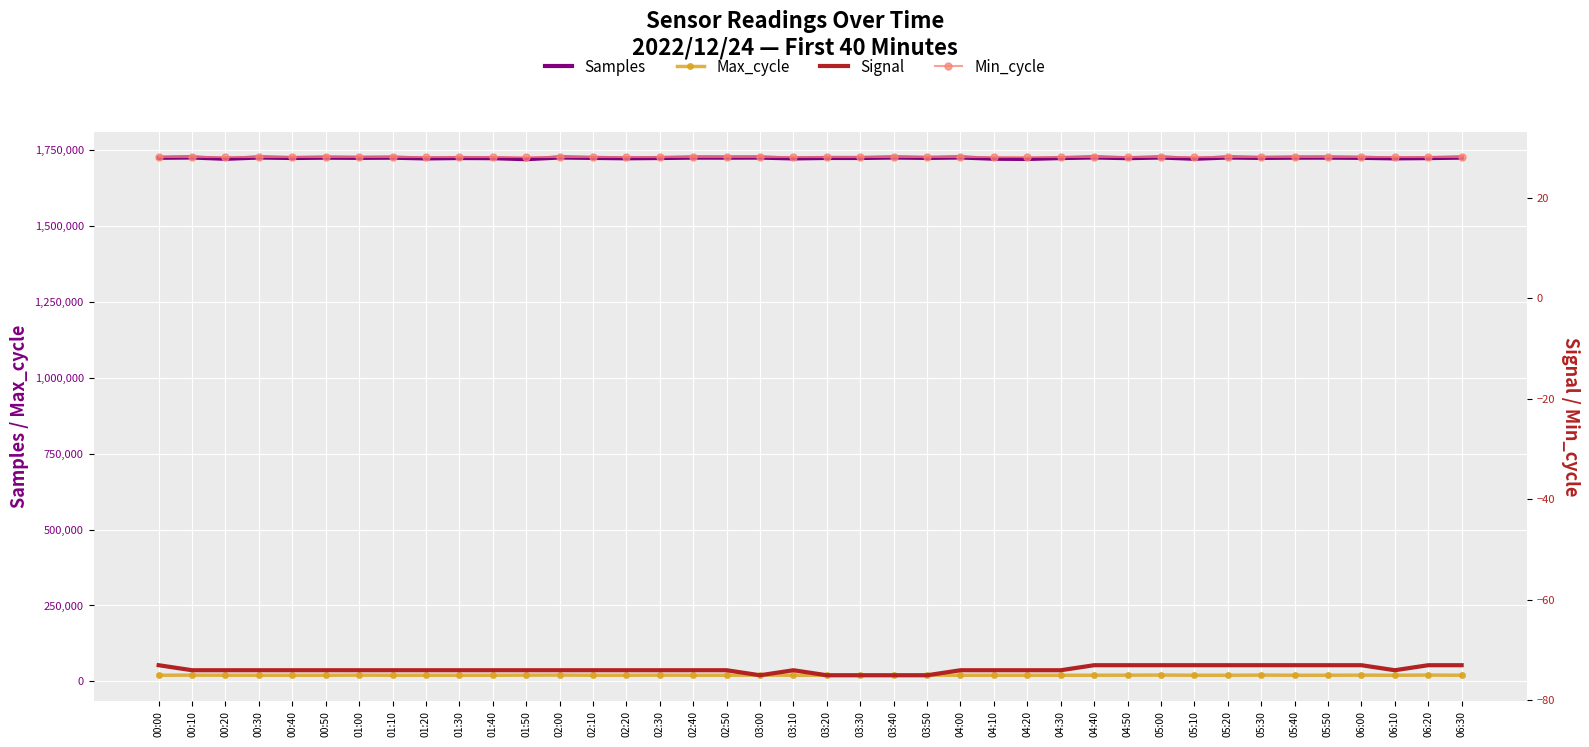

Reading left to right, extract all data points from this chart.

Samples: 00:00=1724060	00:10=1724993	00:20=1720729	00:30=1724938	00:40=1723388	00:50=1724432	01:00=1723859	01:10=1724421	01:20=1721976	01:30=1723310	01:40=1722823	01:50=1719491	02:00=1724989	02:10=1723683	02:20=1722430	02:30=1723347	02:40=1724656	02:50=1724541	03:00=1724688	03:10=1722012	03:20=1723561	03:30=1723422	03:40=1724924	03:50=1723702	04:00=1725036	04:10=1721039	04:20=1720242	04:30=1723184	04:40=1725102	04:50=1722827	05:00=1724976	05:10=1720834	05:20=1724986	05:30=1723715	05:40=1724481	05:50=1724600	06:00=1723930	06:10=1722202	06:20=1723073	06:30=1724666
Max_cycle: 00:00=20208	00:10=20627	00:20=20298	00:30=20215	00:40=20219	00:50=20212	01:00=20653	01:10=20215	01:20=20237	01:30=20208	01:40=20215	01:50=20590	02:00=20838	02:10=20212	02:20=20200	02:30=20643	02:40=20214	02:50=20238	03:00=20777	03:10=20228	03:20=20200	03:30=20269	03:40=20235	03:50=20690	04:00=20203	04:10=20215	04:20=20205	04:30=20216	04:40=20214	04:50=20508	05:00=20861	05:10=20282	05:20=20204	05:30=20730	05:40=20224	05:50=20236	06:00=20584	06:10=20225	06:20=20816	06:30=20209
Signal: 00:00=-73	00:10=-74	00:20=-74	00:30=-74	00:40=-74	00:50=-74	01:00=-74	01:10=-74	01:20=-74	01:30=-74	01:40=-74	01:50=-74	02:00=-74	02:10=-74	02:20=-74	02:30=-74	02:40=-74	02:50=-74	03:00=-75	03:10=-74	03:20=-75	03:30=-75	03:40=-75	03:50=-75	04:00=-74	04:10=-74	04:20=-74	04:30=-74	04:40=-73	04:50=-73	05:00=-73	05:10=-73	05:20=-73	05:30=-73	05:40=-73	05:50=-73	06:00=-73	06:10=-74	06:20=-73	06:30=-73
Min_cycle: 00:00=28	00:10=28	00:20=28	00:30=28	00:40=28	00:50=28	01:00=28	01:10=28	01:20=28	01:30=28	01:40=28	01:50=28	02:00=28	02:10=28	02:20=28	02:30=28	02:40=28	02:50=28	03:00=28	03:10=28	03:20=28	03:30=28	03:40=28	03:50=28	04:00=28	04:10=28	04:20=28	04:30=28	04:40=28	04:50=28	05:00=28	05:10=28	05:20=28	05:30=28	05:40=28	05:50=28	06:00=28	06:10=28	06:20=28	06:30=28